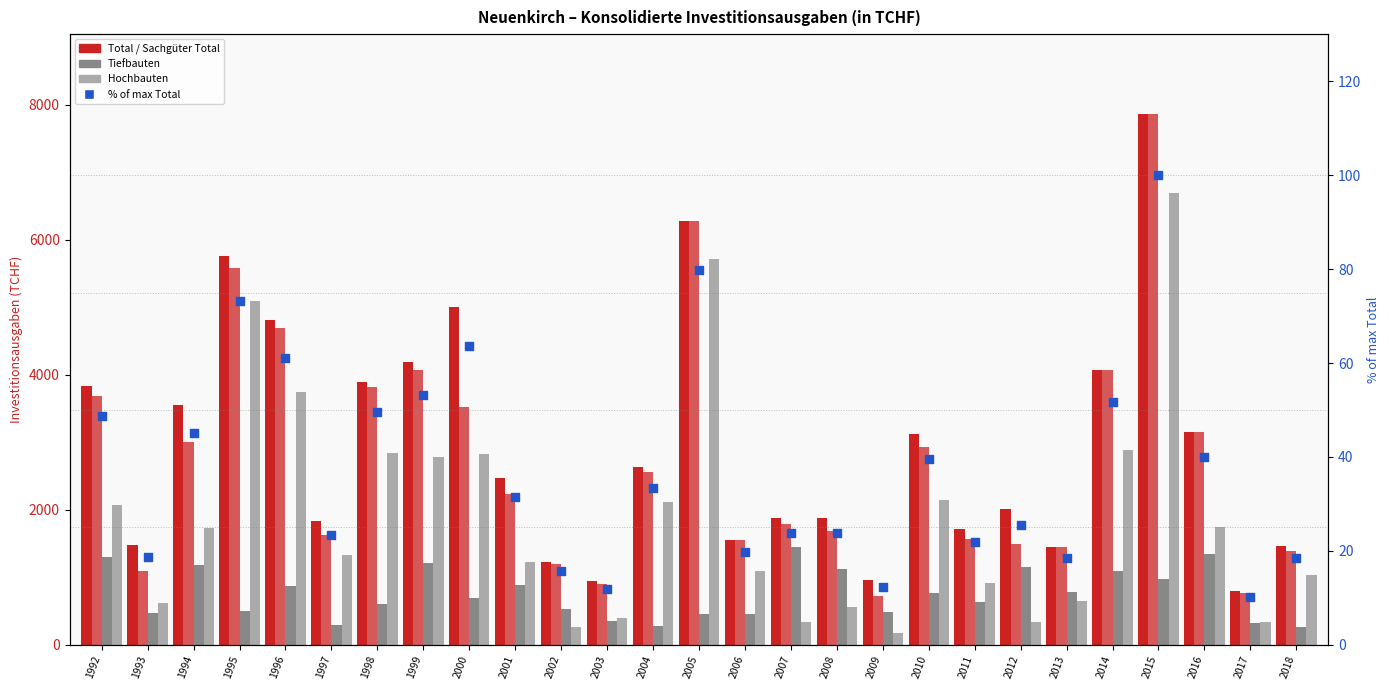

Which series contains the highest Y value?

Total